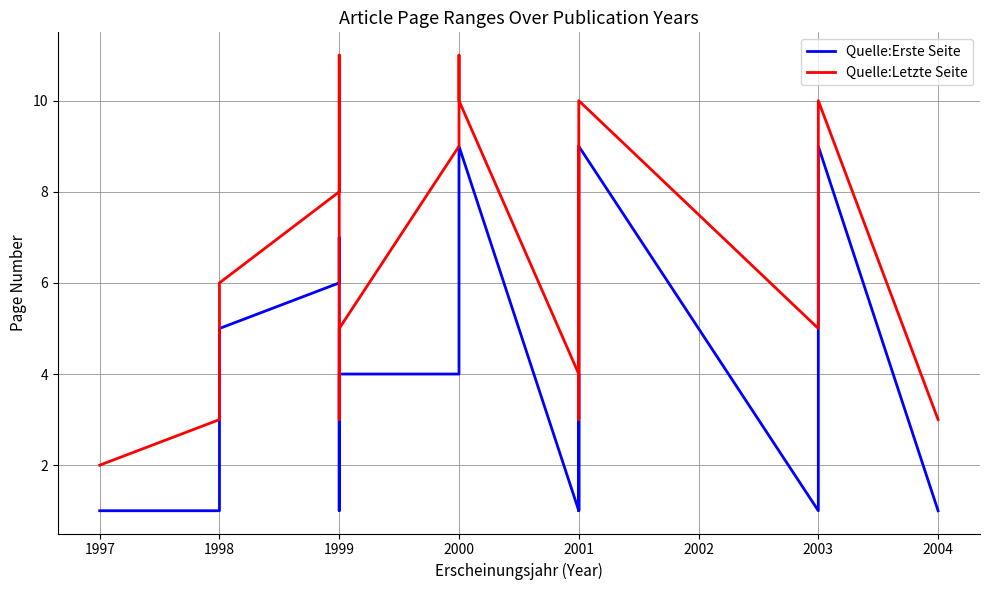

True or false: Quelle:Letzte Seite and Quelle:Erste Seite intersect in this chart.

False